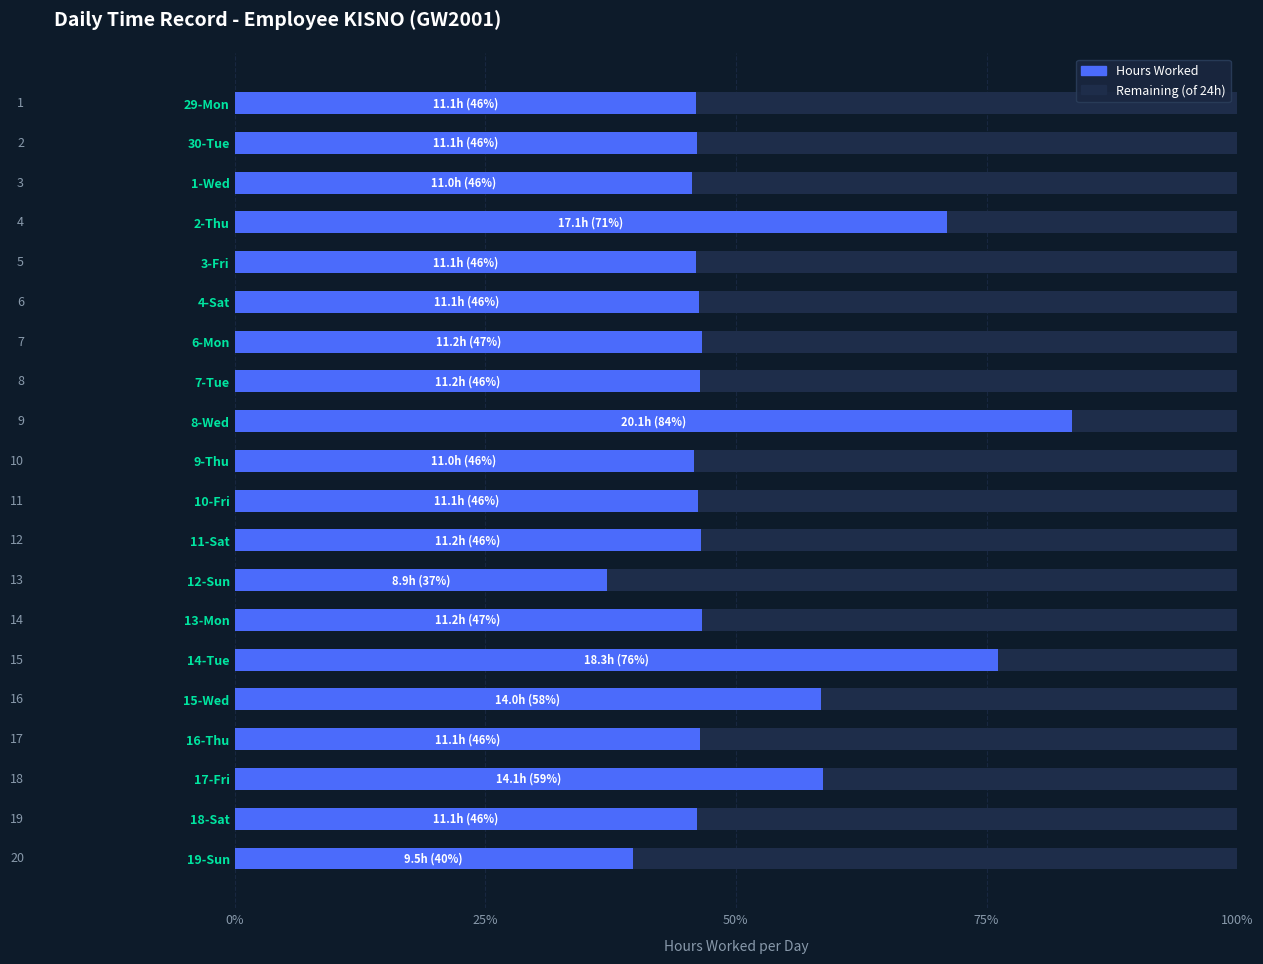

What is the total value across all series at 16-Thu?

100.0